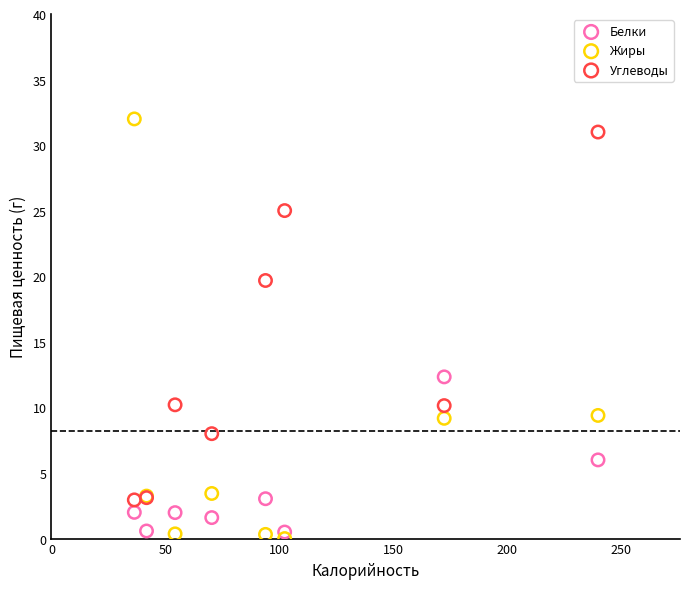

What is the X range (max minus min) for the scatter plot?

203.6